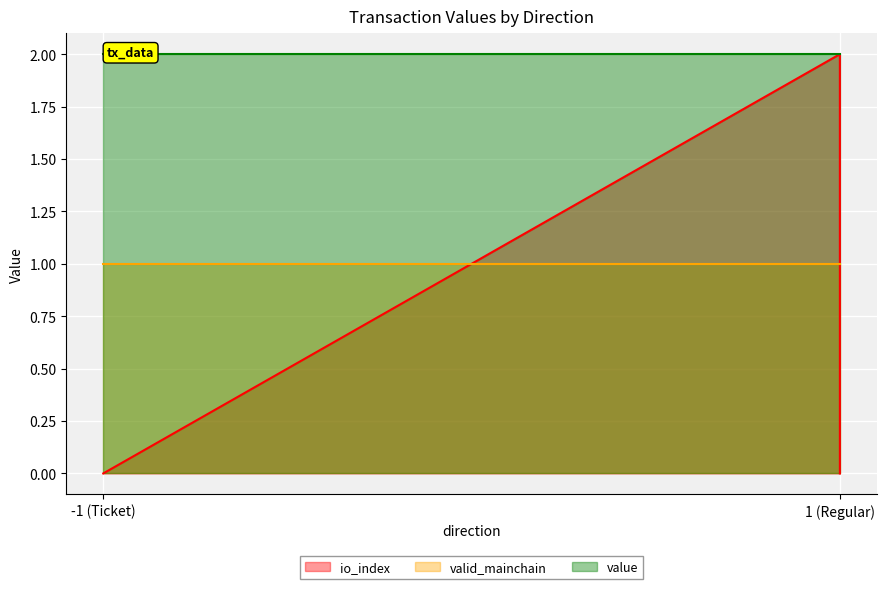

Count the number of data series in this chart.

3